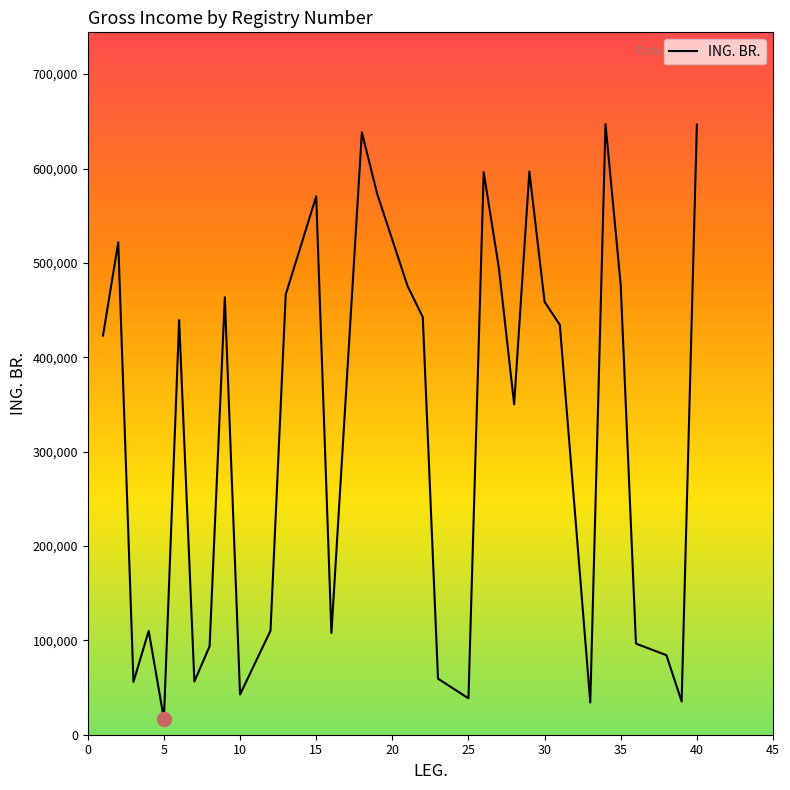

What is the smallest value displayed?

16657